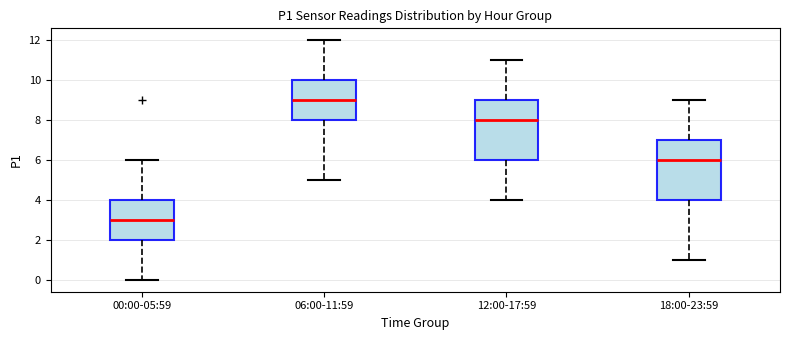

Which box has the highest median line?

06:00-11:59